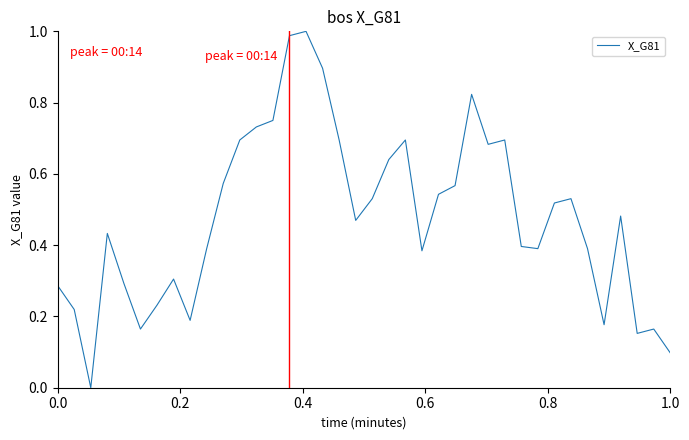

How many lines are shown in the chart?

1